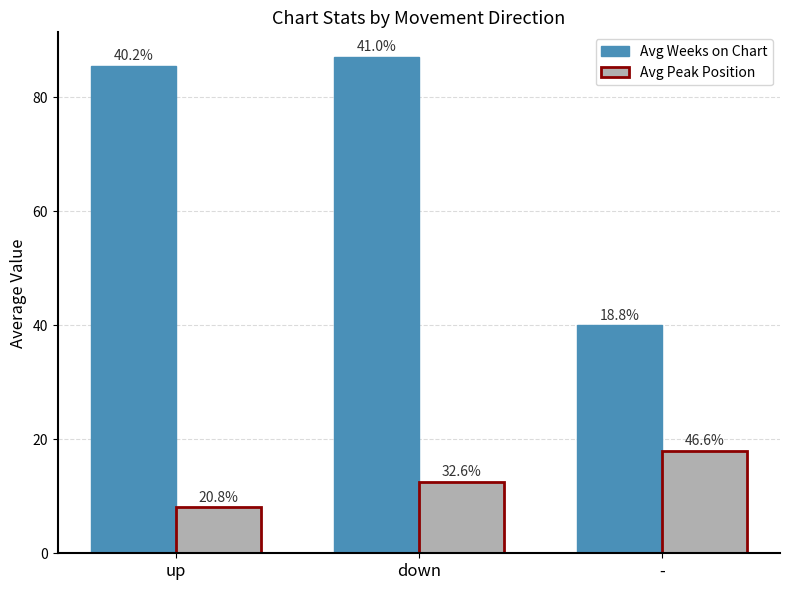

Are the bars grouped side by side (vs. stacked)?

Yes